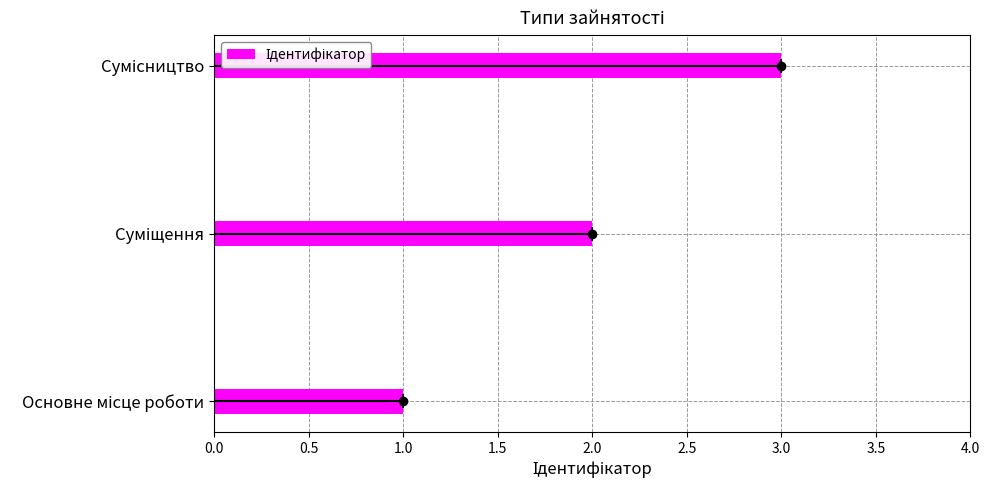

How many series are shown in this chart?

1